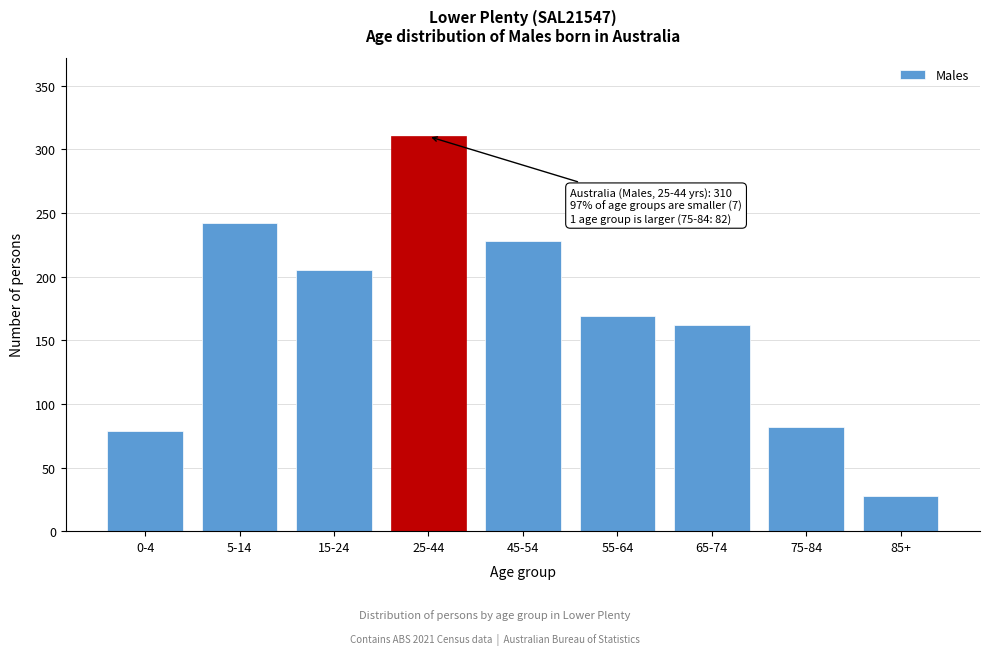

Reading left to right, transcribe all the data shown in this chart.

79	242	205	310	228	169	162	82	28